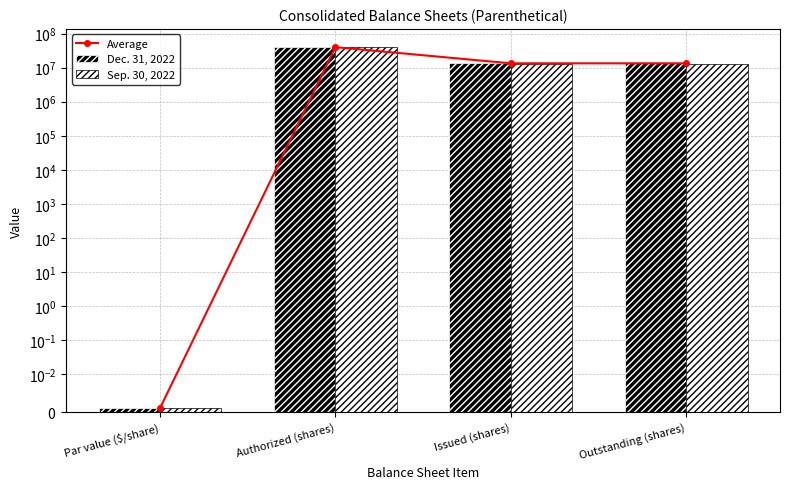

What are all the series names shown in the legend?

Average, Dec. 31, 2022, Sep. 30, 2022